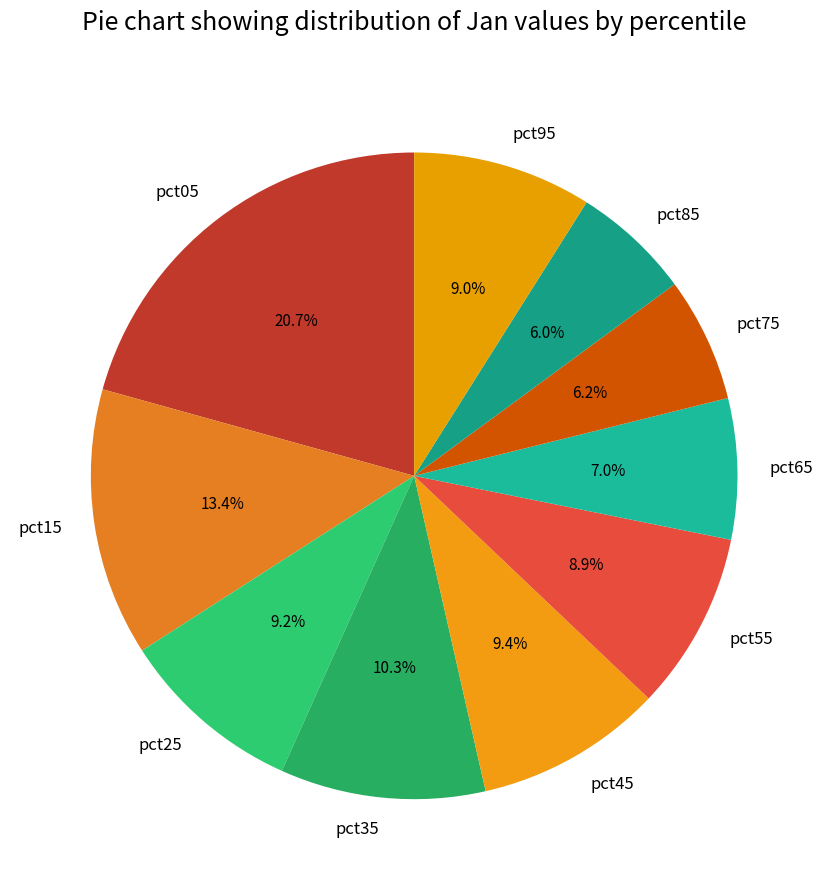

What percentage is NOT represented by pct15?

86.6%